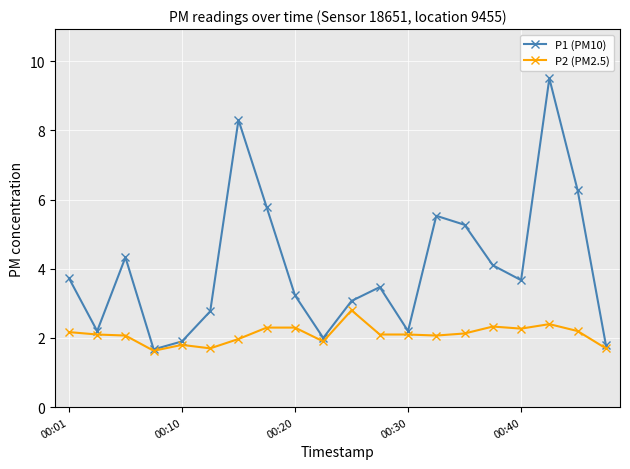

How many lines are shown in the chart?

2